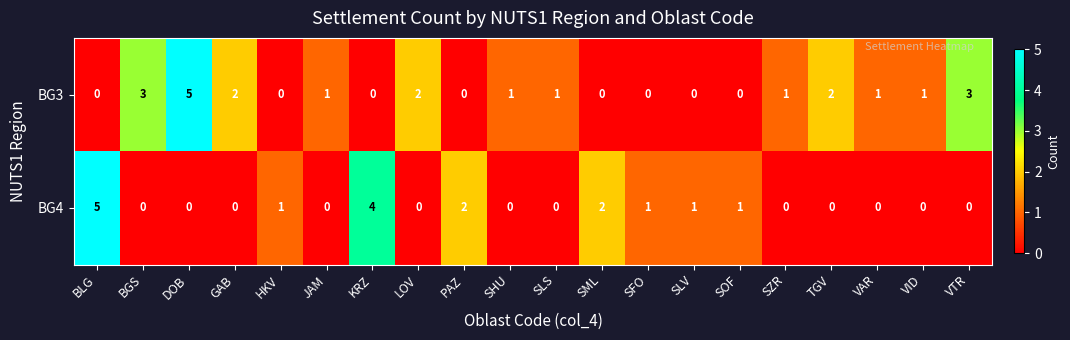

Which category has the highest value in the BG4 series?

BLG